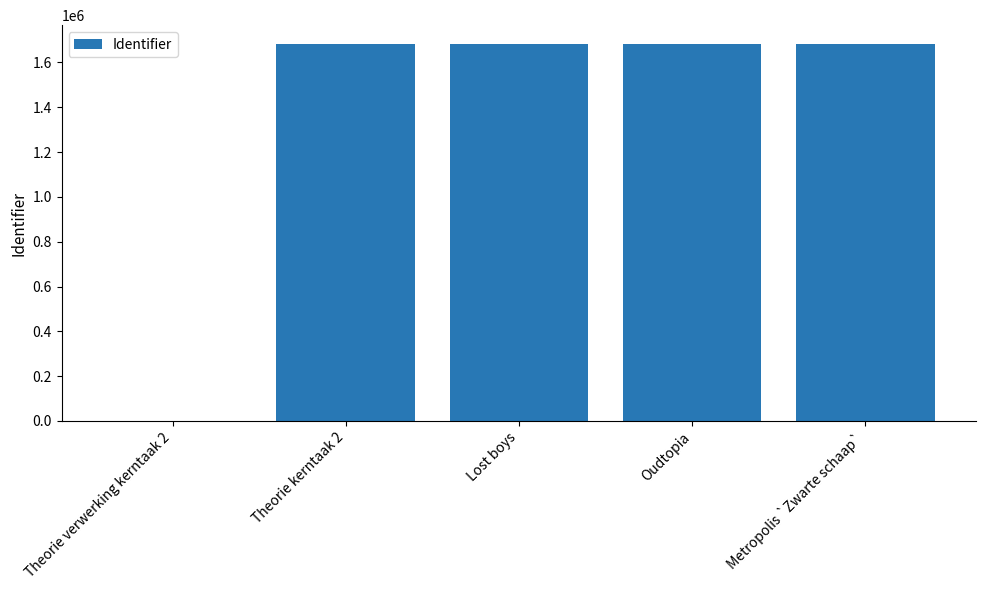

True or false: the data shows 608589 at Metropolis `Zwarte schaap`.

False